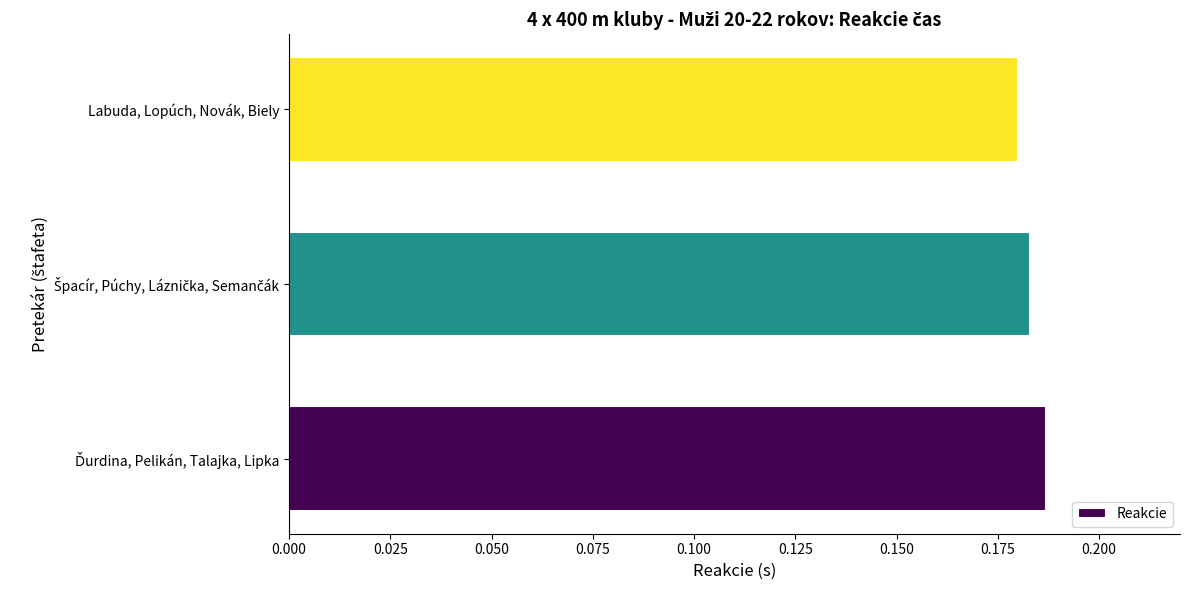

What is the sum of all values?

0.6